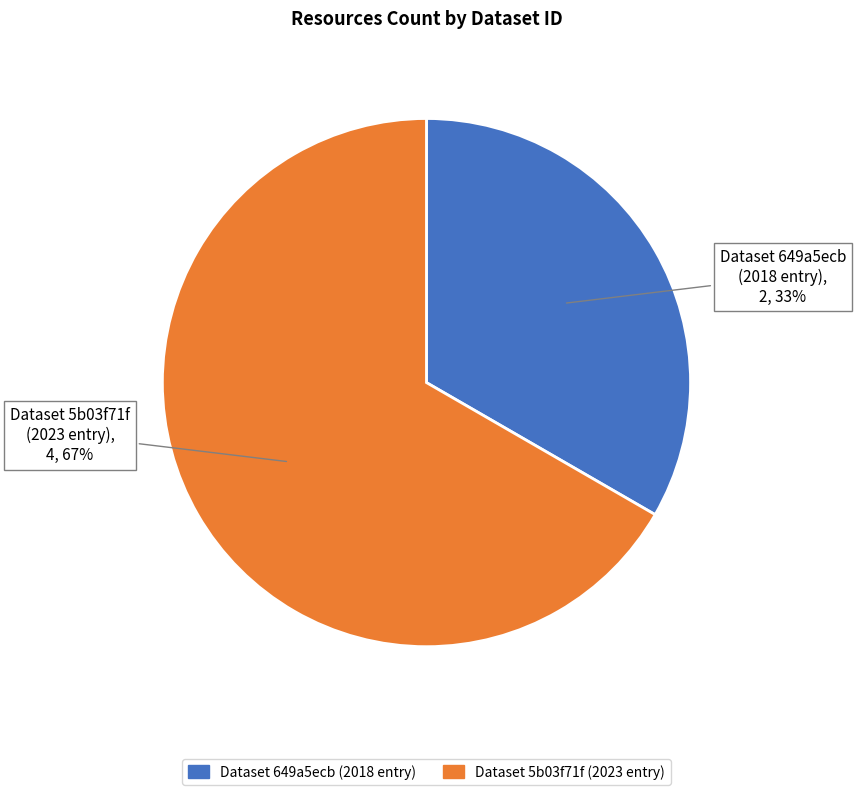

To the nearest percent, what is the average slice percentage?

50%